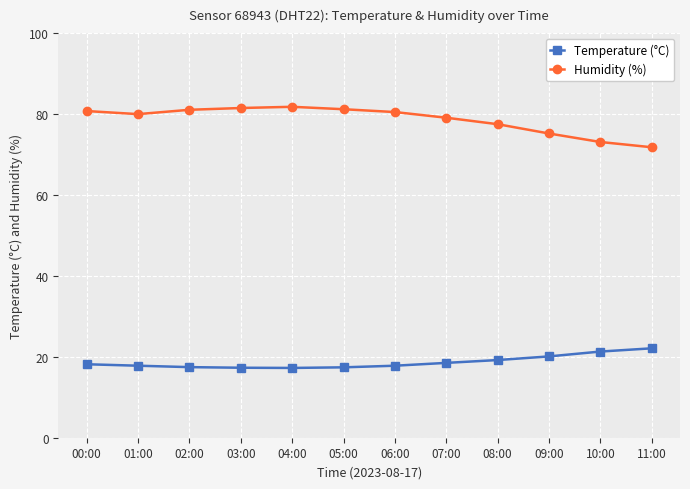

What is the total value across all series at 05:00?

98.6